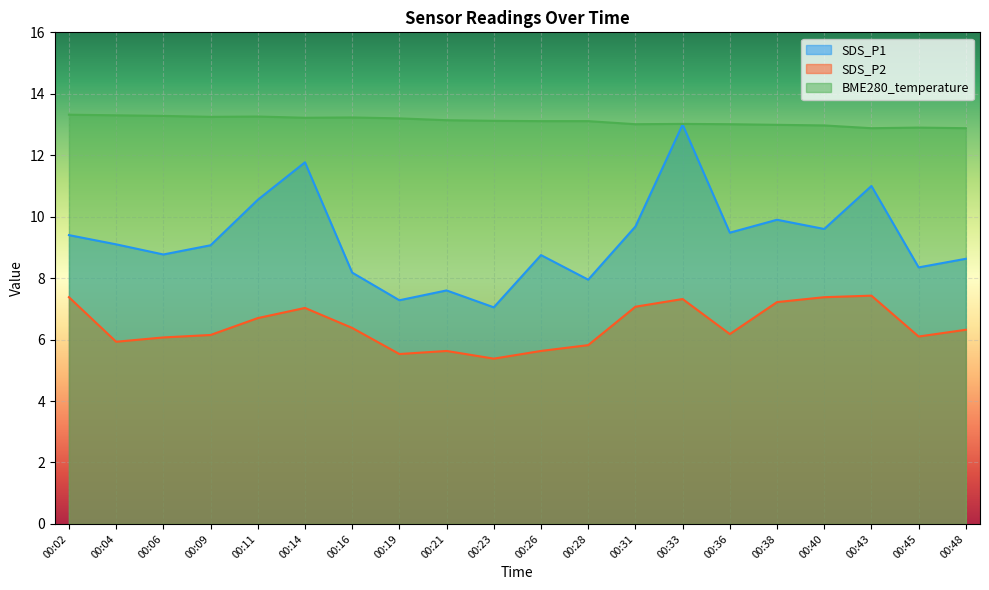

What are all the series names shown in the legend?

SDS_P1, SDS_P2, BME280_temperature